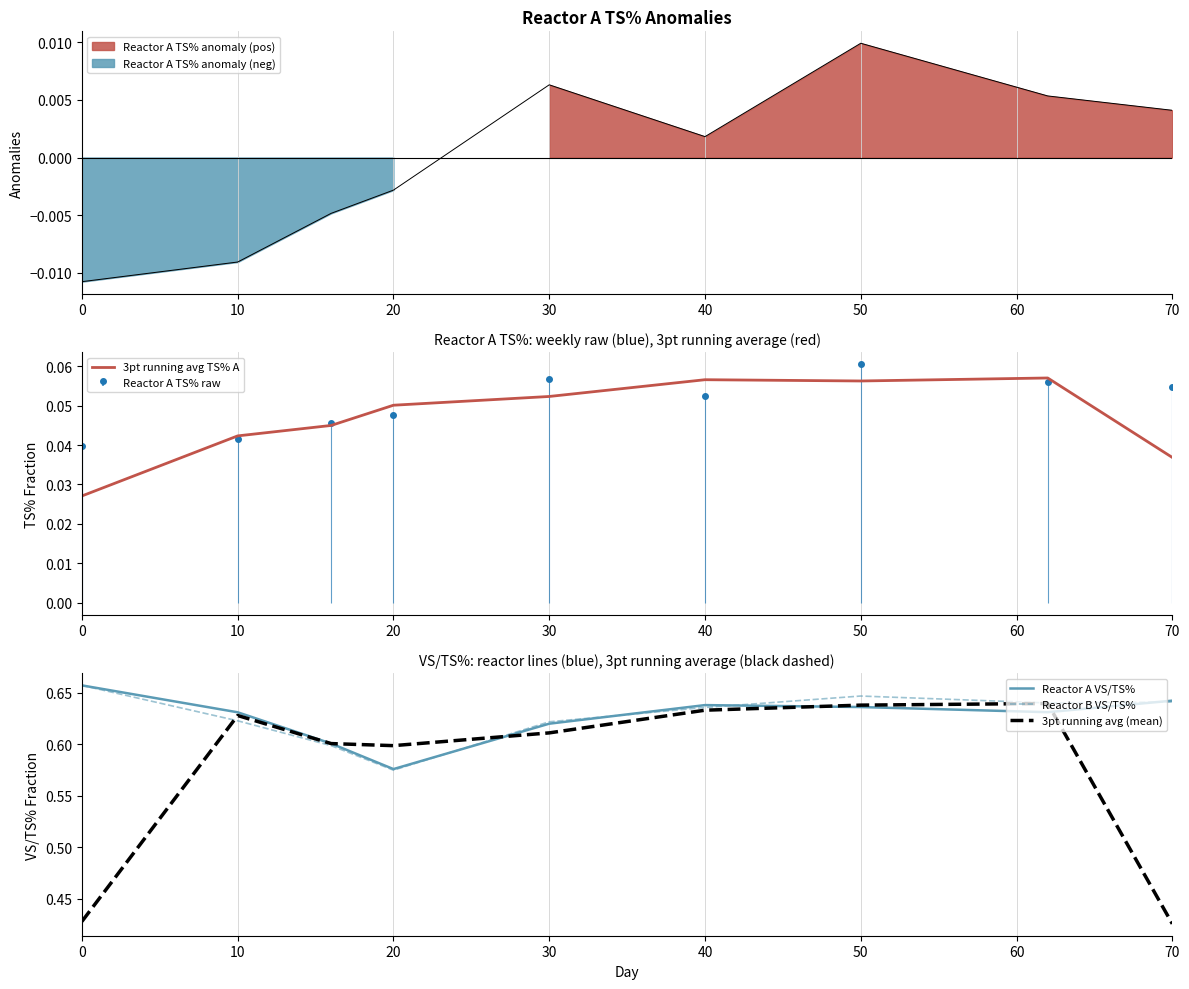

What is the total value across all series at 20?

1.8